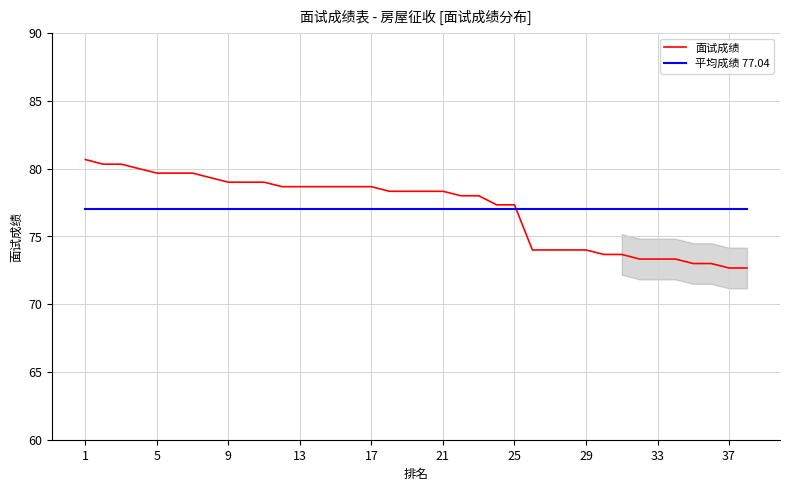

Which series has the widest spread of values?

面试成绩